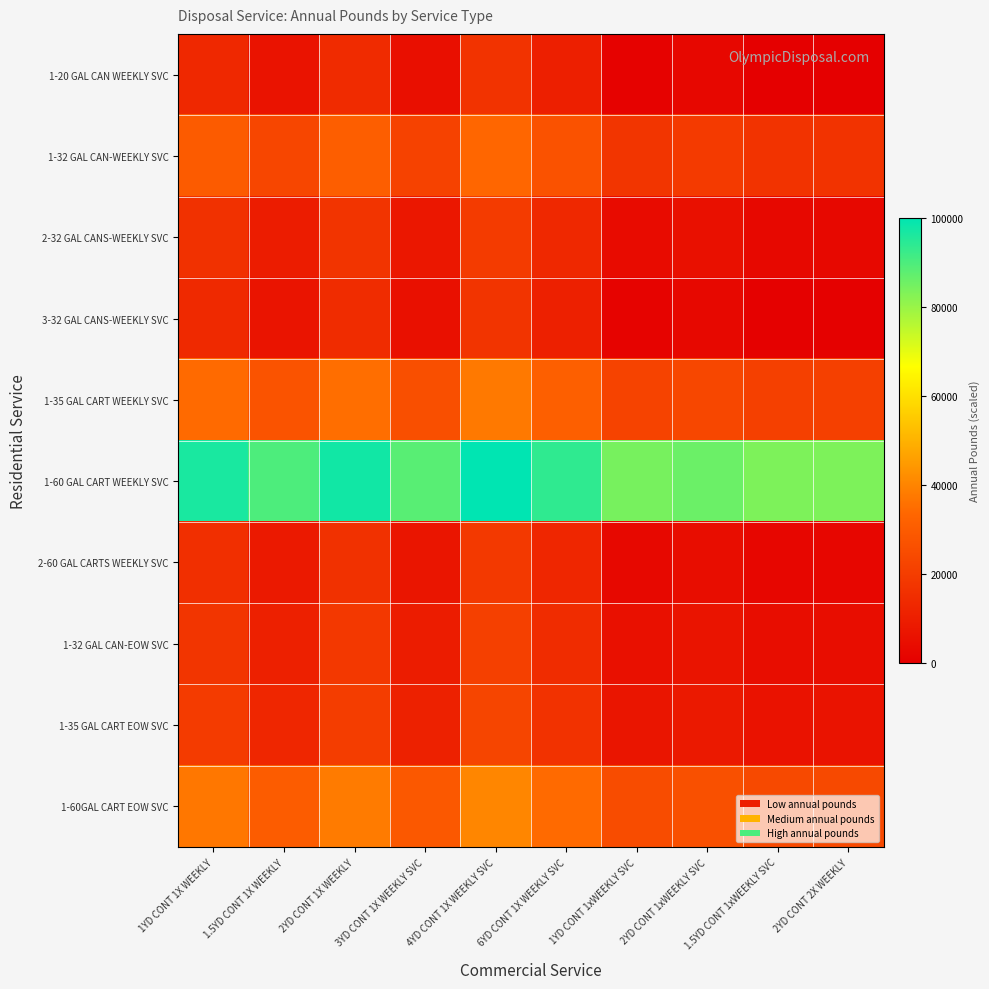

Reading right to left, extract all data points from this chart.

1-20 GAL CAN WEEKLY SVC: 2YD CONT 2X WEEKLY=293.3	1.5YD CONT 1xWEEKLY SVC=244.0	2YD CONT 1xWEEKLY SVC=2574.4	1YD CONT 1xWEEKLY SVC=1065.4	6YD CONT 1X WEEKLY SVC=10487.0	4YD CONT 1X WEEKLY SVC=16800.5	3YD CONT 1X WEEKLY SVC=5092.2	2YD CONT 1X WEEKLY=14281.6	1.5YD CONT 1X WEEKLY=6523.2	1YD CONT 1X WEEKLY=13403.8
1-32 GAL CAN-WEEKLY SVC: 2YD CONT 2X WEEKLY=16903.7	1.5YD CONT 1xWEEKLY SVC=16854.4	2YD CONT 1xWEEKLY SVC=19184.8	1YD CONT 1xWEEKLY SVC=17675.8	6YD CONT 1X WEEKLY SVC=27097.4	4YD CONT 1X WEEKLY SVC=33410.9	3YD CONT 1X WEEKLY SVC=21702.6	2YD CONT 1X WEEKLY=30892.0	1.5YD CONT 1X WEEKLY=23133.6	1YD CONT 1X WEEKLY=30014.2
2-32 GAL CANS-WEEKLY SVC: 2YD CONT 2X WEEKLY=3062.8	1.5YD CONT 1xWEEKLY SVC=3013.5	2YD CONT 1xWEEKLY SVC=5344.0	1YD CONT 1xWEEKLY SVC=3834.9	6YD CONT 1X WEEKLY SVC=13256.5	4YD CONT 1X WEEKLY SVC=19570.0	3YD CONT 1X WEEKLY SVC=7861.8	2YD CONT 1X WEEKLY=17051.2	1.5YD CONT 1X WEEKLY=9292.7	1YD CONT 1X WEEKLY=16173.4
3-32 GAL CANS-WEEKLY SVC: 2YD CONT 2X WEEKLY=497.0	1.5YD CONT 1xWEEKLY SVC=447.7	2YD CONT 1xWEEKLY SVC=2778.2	1YD CONT 1xWEEKLY SVC=1269.1	6YD CONT 1X WEEKLY SVC=10690.8	4YD CONT 1X WEEKLY SVC=17004.2	3YD CONT 1X WEEKLY SVC=5296.0	2YD CONT 1X WEEKLY=14485.4	1.5YD CONT 1X WEEKLY=6726.9	1YD CONT 1X WEEKLY=13607.6
1-35 GAL CART WEEKLY SVC: 2YD CONT 2X WEEKLY=21176.5	1.5YD CONT 1xWEEKLY SVC=21127.2	2YD CONT 1xWEEKLY SVC=23457.6	1YD CONT 1xWEEKLY SVC=21948.6	6YD CONT 1X WEEKLY SVC=31370.2	4YD CONT 1X WEEKLY SVC=37683.6	3YD CONT 1X WEEKLY SVC=25975.4	2YD CONT 1X WEEKLY=35164.8	1.5YD CONT 1X WEEKLY=27406.3	1YD CONT 1X WEEKLY=34287.0
1-60 GAL CART WEEKLY SVC: 2YD CONT 2X WEEKLY=83492.8	1.5YD CONT 1xWEEKLY SVC=83443.5	2YD CONT 1xWEEKLY SVC=85774.0	1YD CONT 1xWEEKLY SVC=84264.9	6YD CONT 1X WEEKLY SVC=93686.5	4YD CONT 1X WEEKLY SVC=100000.0	3YD CONT 1X WEEKLY SVC=88291.8	2YD CONT 1X WEEKLY=97481.2	1.5YD CONT 1X WEEKLY=89722.7	1YD CONT 1X WEEKLY=96603.4
2-60 GAL CARTS WEEKLY SVC: 2YD CONT 2X WEEKLY=2338.0	1.5YD CONT 1xWEEKLY SVC=2288.7	2YD CONT 1xWEEKLY SVC=4619.1	1YD CONT 1xWEEKLY SVC=3110.1	6YD CONT 1X WEEKLY SVC=12531.7	4YD CONT 1X WEEKLY SVC=18845.2	3YD CONT 1X WEEKLY SVC=7137.0	2YD CONT 1X WEEKLY=16326.3	1.5YD CONT 1X WEEKLY=8567.9	1YD CONT 1X WEEKLY=15448.6
1-32 GAL CAN-EOW SVC: 2YD CONT 2X WEEKLY=4554.0	1.5YD CONT 1xWEEKLY SVC=4504.7	2YD CONT 1xWEEKLY SVC=6835.1	1YD CONT 1xWEEKLY SVC=5326.1	6YD CONT 1X WEEKLY SVC=14747.7	4YD CONT 1X WEEKLY SVC=21061.2	3YD CONT 1X WEEKLY SVC=9352.9	2YD CONT 1X WEEKLY=18542.3	1.5YD CONT 1X WEEKLY=10783.9	1YD CONT 1X WEEKLY=17664.5
1-35 GAL CART EOW SVC: 2YD CONT 2X WEEKLY=6282.1	1.5YD CONT 1xWEEKLY SVC=6232.8	2YD CONT 1xWEEKLY SVC=8563.2	1YD CONT 1xWEEKLY SVC=7054.2	6YD CONT 1X WEEKLY SVC=16475.8	4YD CONT 1X WEEKLY SVC=22789.3	3YD CONT 1X WEEKLY SVC=11081.0	2YD CONT 1X WEEKLY=20270.4	1.5YD CONT 1X WEEKLY=12512.0	1YD CONT 1X WEEKLY=19392.6
1-60GAL CART EOW SVC: 2YD CONT 2X WEEKLY=24096.0	1.5YD CONT 1xWEEKLY SVC=24046.7	2YD CONT 1xWEEKLY SVC=26377.1	1YD CONT 1xWEEKLY SVC=24868.1	6YD CONT 1X WEEKLY SVC=34289.7	4YD CONT 1X WEEKLY SVC=40603.2	3YD CONT 1X WEEKLY SVC=28894.9	2YD CONT 1X WEEKLY=38084.3	1.5YD CONT 1X WEEKLY=30325.9	1YD CONT 1X WEEKLY=37206.5